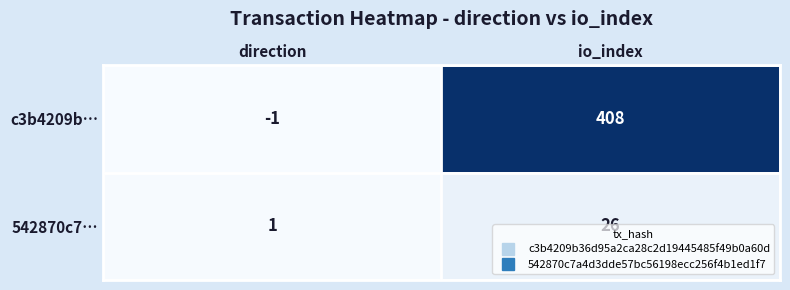

What is the maximum value shown in the chart?

408